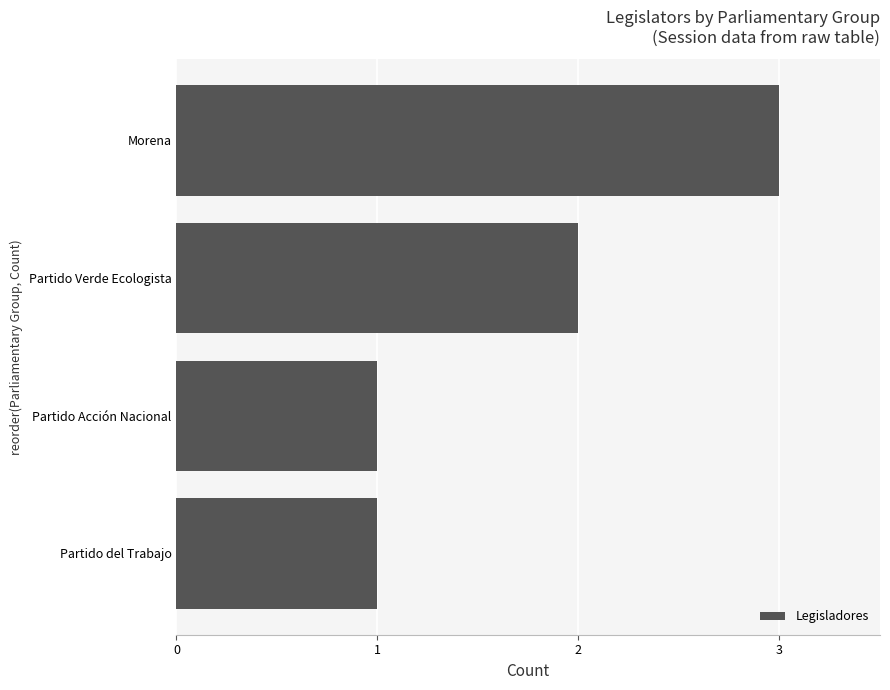

Reading bottom to top, what are all the values shown in this chart?

Partido del Trabajo=1	Partido Acción Nacional=1	Partido Verde Ecologista=2	Morena=3